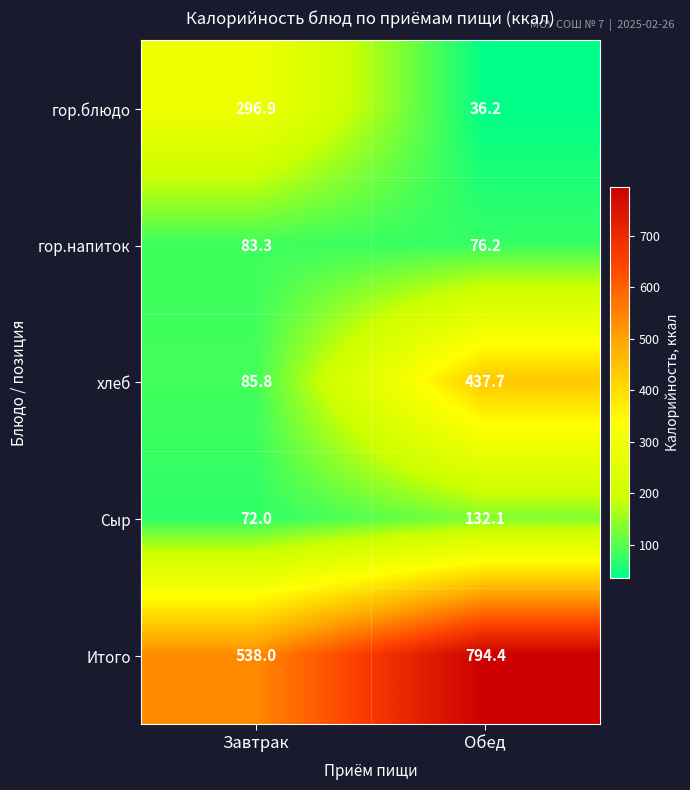

Rank the series by their maximum value, from lowest to highest.

гор.напиток, Сыр, гор.блюдо, хлеб, Итого